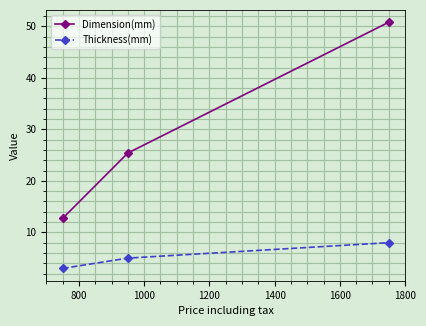

What is the minimum value for Dimension(mm)?

12.7